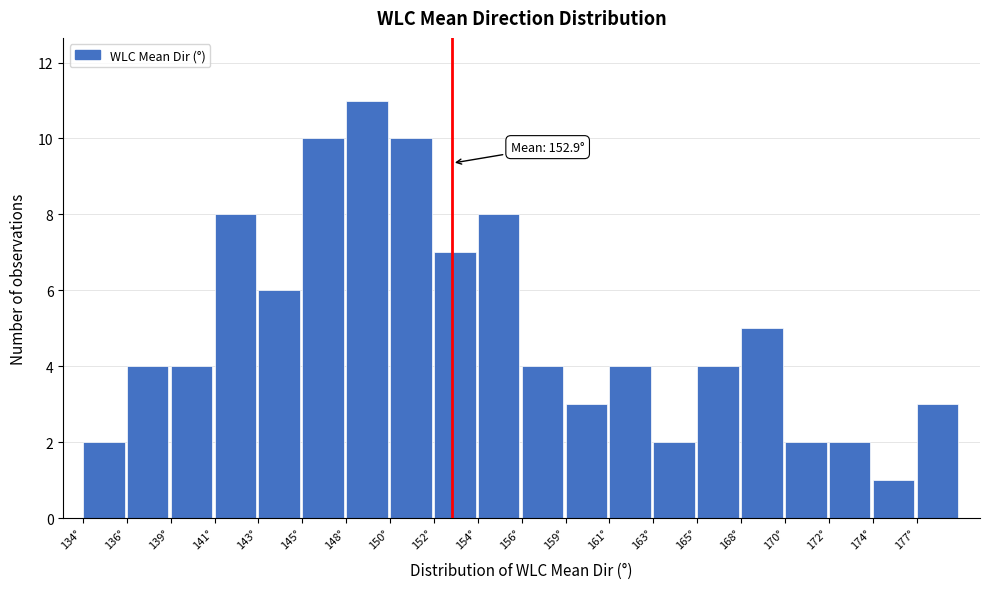

Reading left to right, list all the values displayed in this chart.

2	4	4	8	6	10	11	10	7	8	4	3	4	2	4	5	2	2	1	3